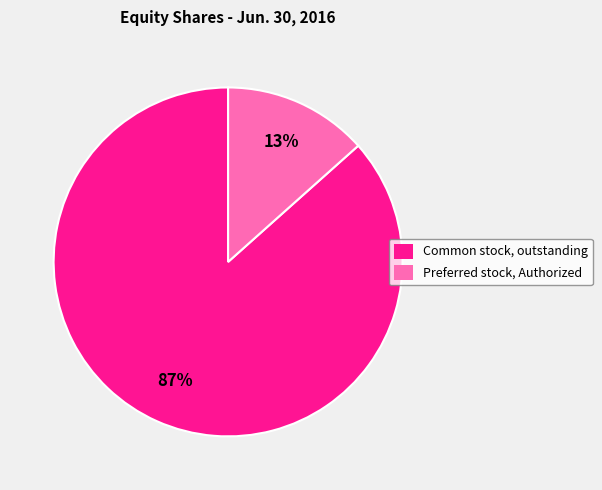

Combined, do Preferred stock, Authorized and Common stock, outstanding account for over 50%?

Yes